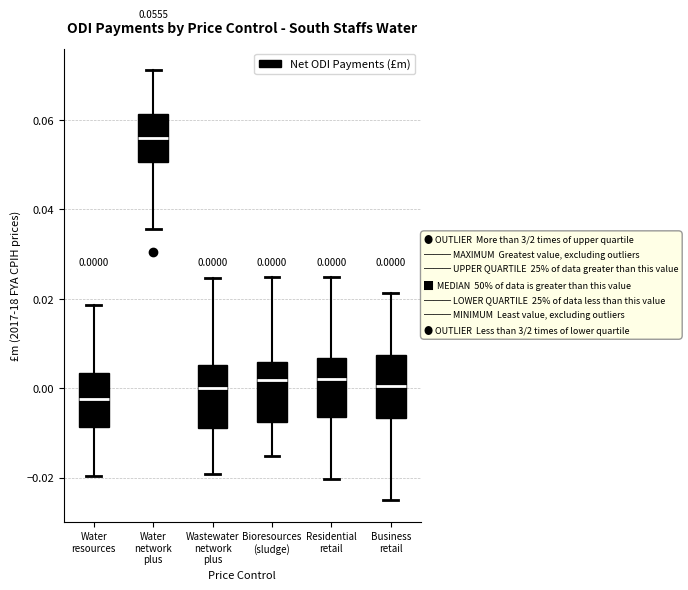

Which box has the highest median line?

Water network plus